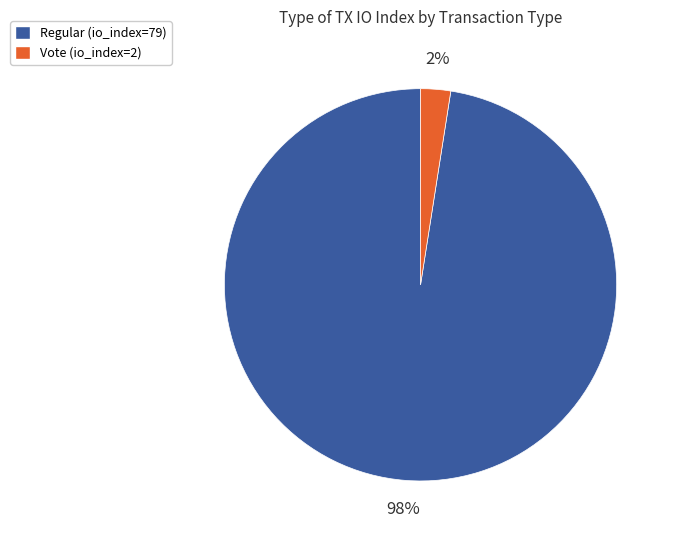

To the nearest percent, what is the average slice percentage?

50%